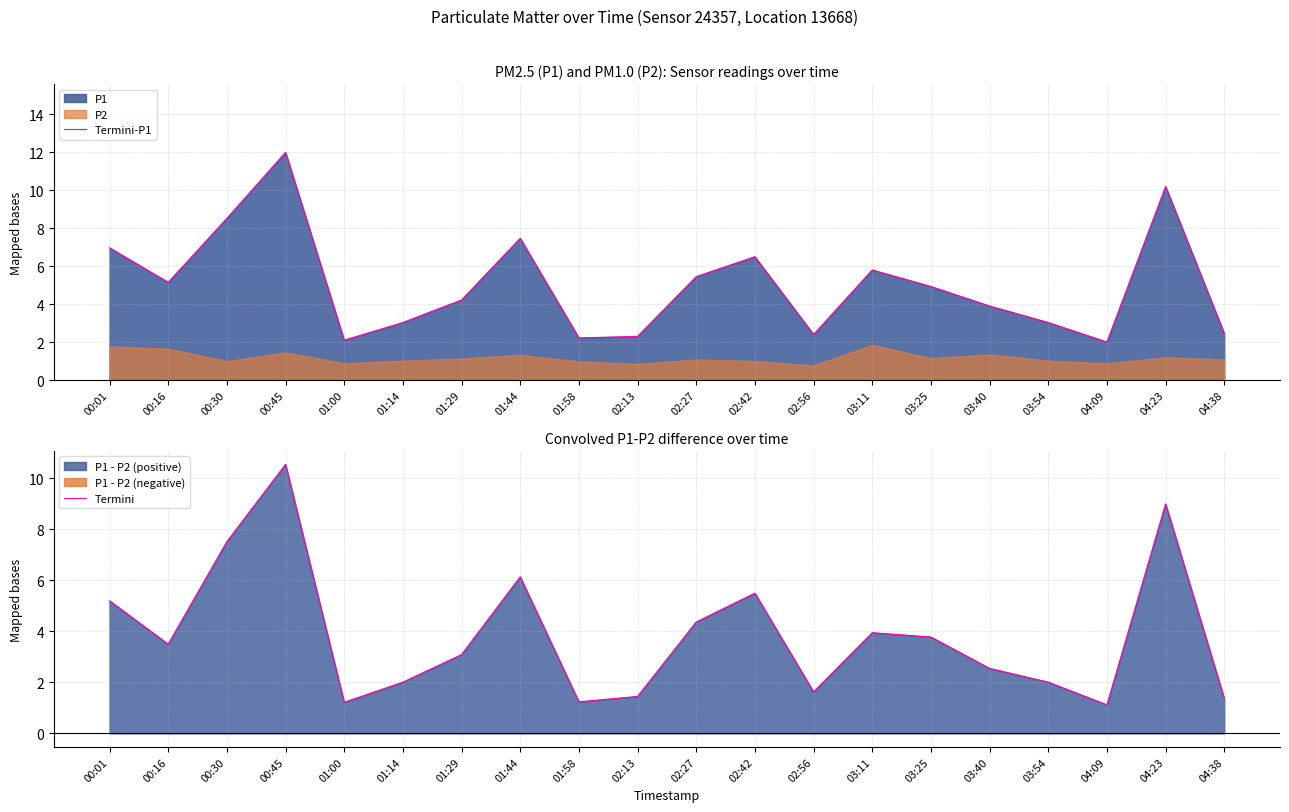

Is the value of Termini-P1 at 03:11 greater than the value of Termini at 04:23?

No